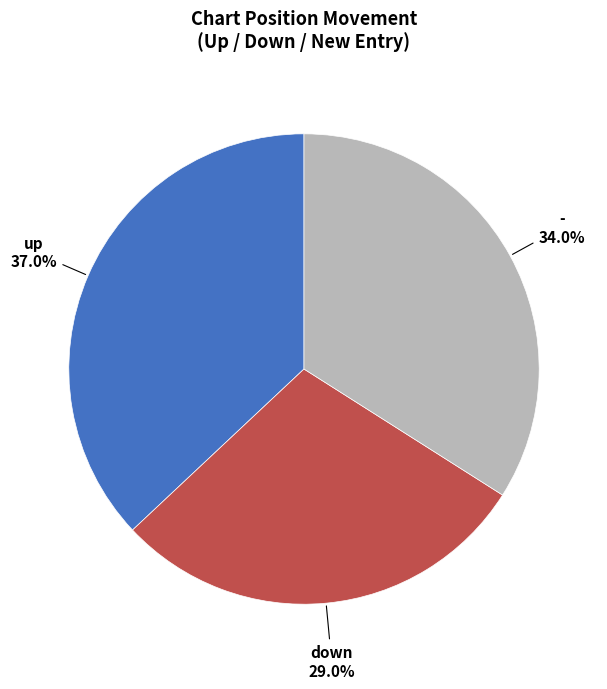

Count the number of slices in the pie.

3